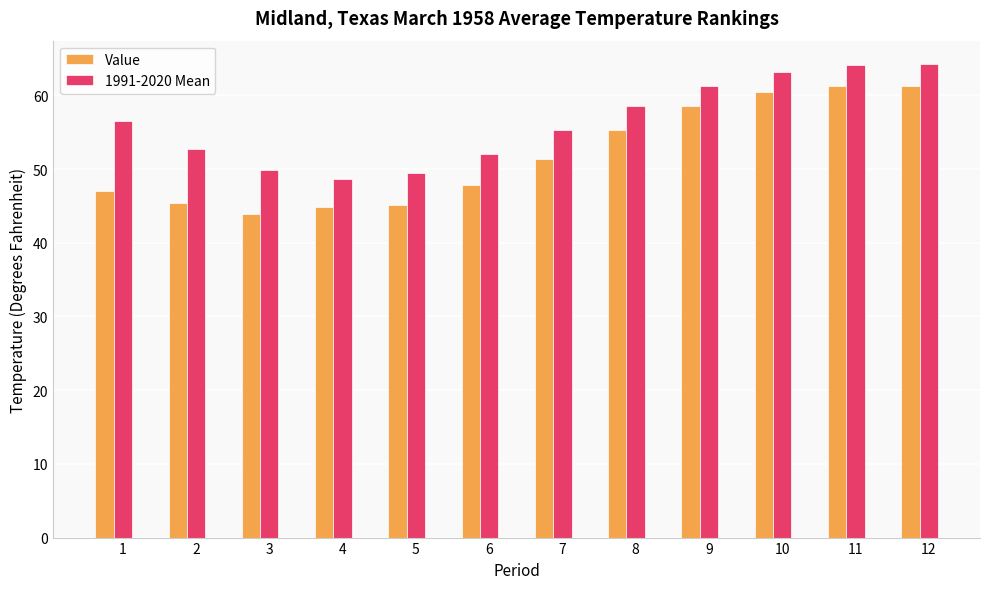

What is the approximate value of 1991-2020 Mean at 6?

52.0